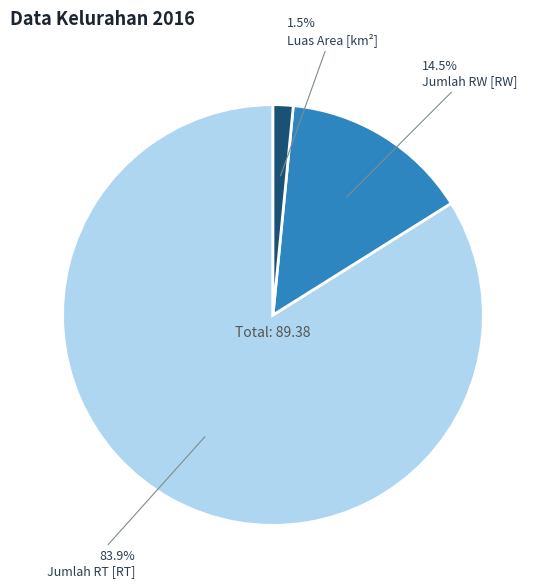

What percentage is the Jumlah RT [RT] slice, to the nearest percent?

84%